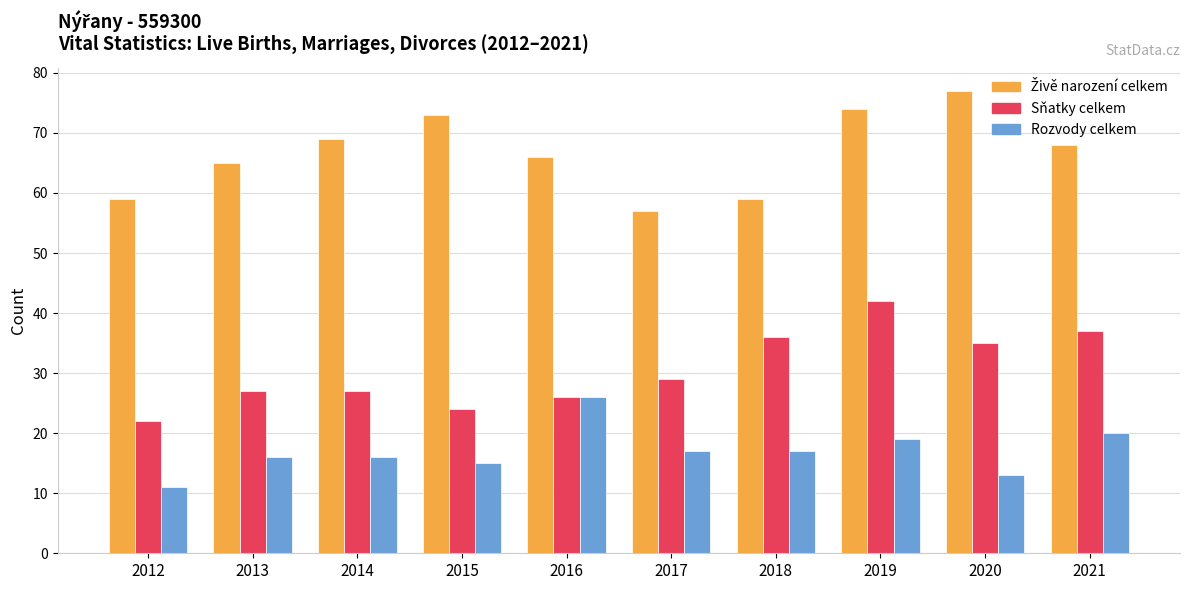

The Sňatky celkem series shows 26 at 2016. True or false?

True